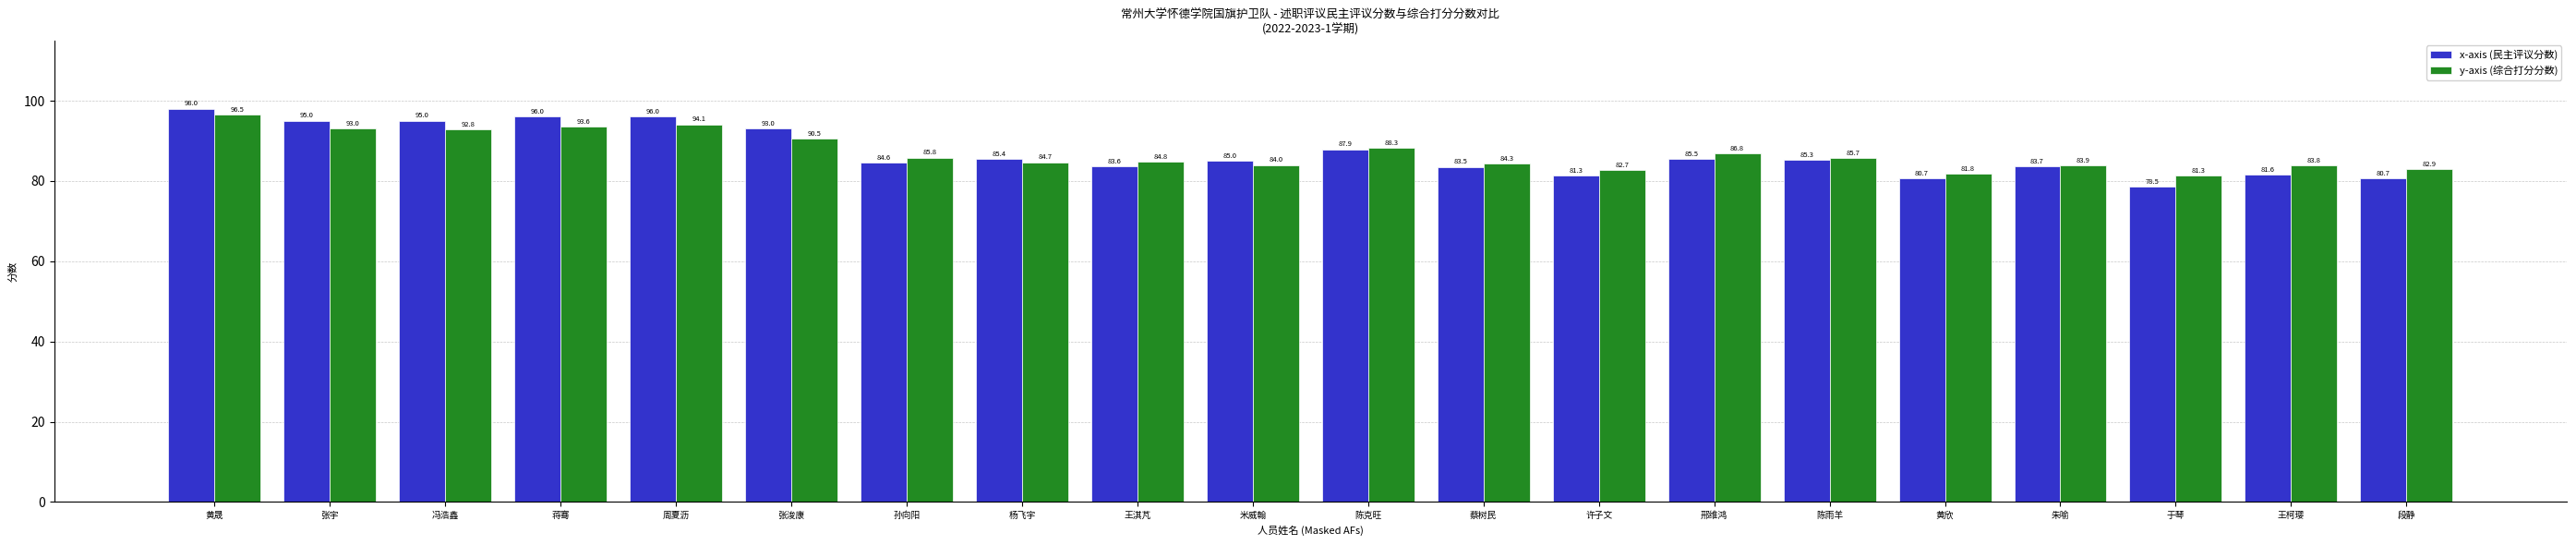

What is the spread (max minus min) of values at 于琴?

2.8